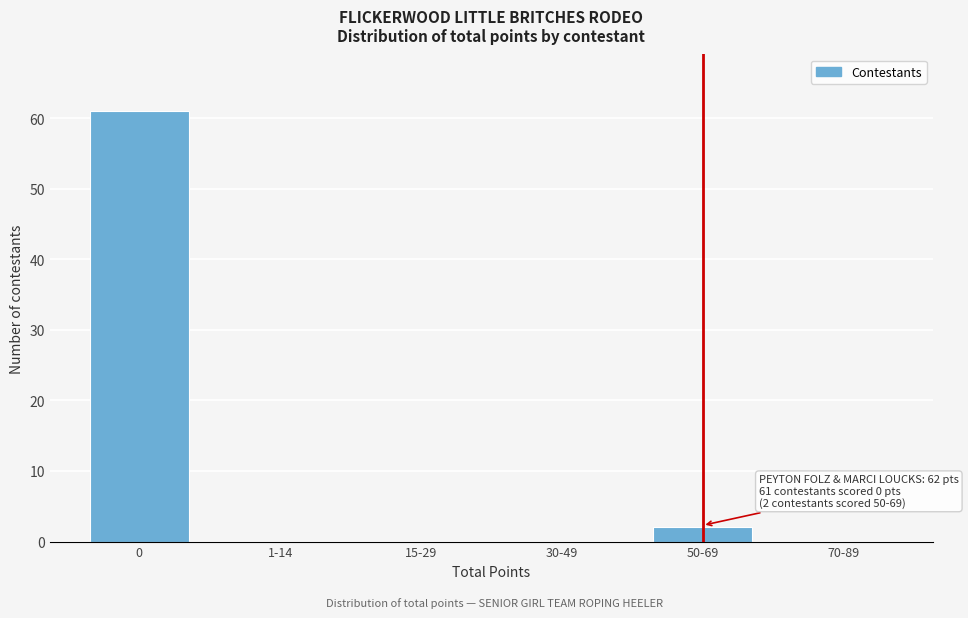

Reading left to right, extract all data points from this chart.

0=61	1-14=0	15-29=0	30-49=0	50-69=2	70-89=0